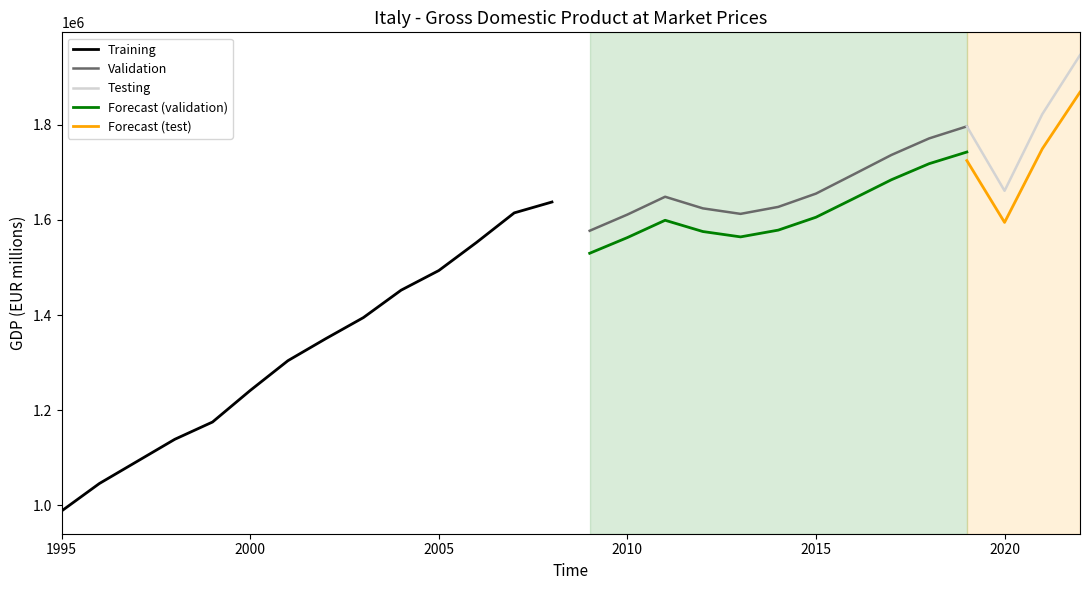

Which label corresponds to the largest value in the chart?

2022